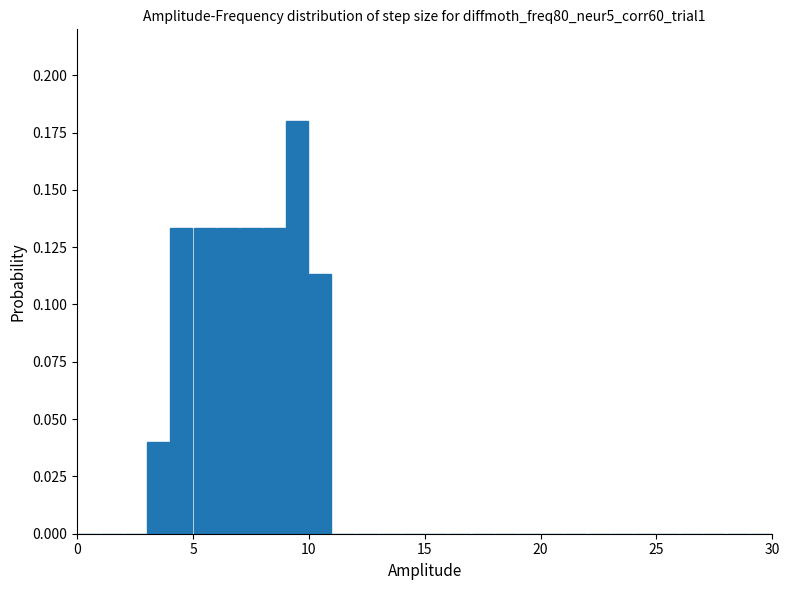

Around what value on the x-axis is the tallest bar? Give the approximate position of its centre, as read against the axis.

9.5